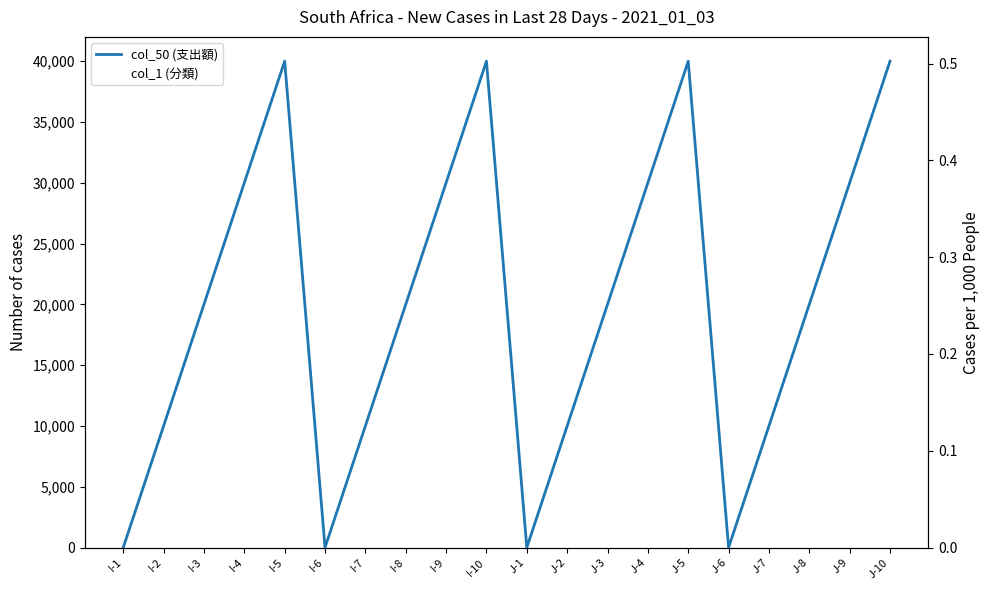

List the series in order of their overall mean, highest first.

col_50, col_1